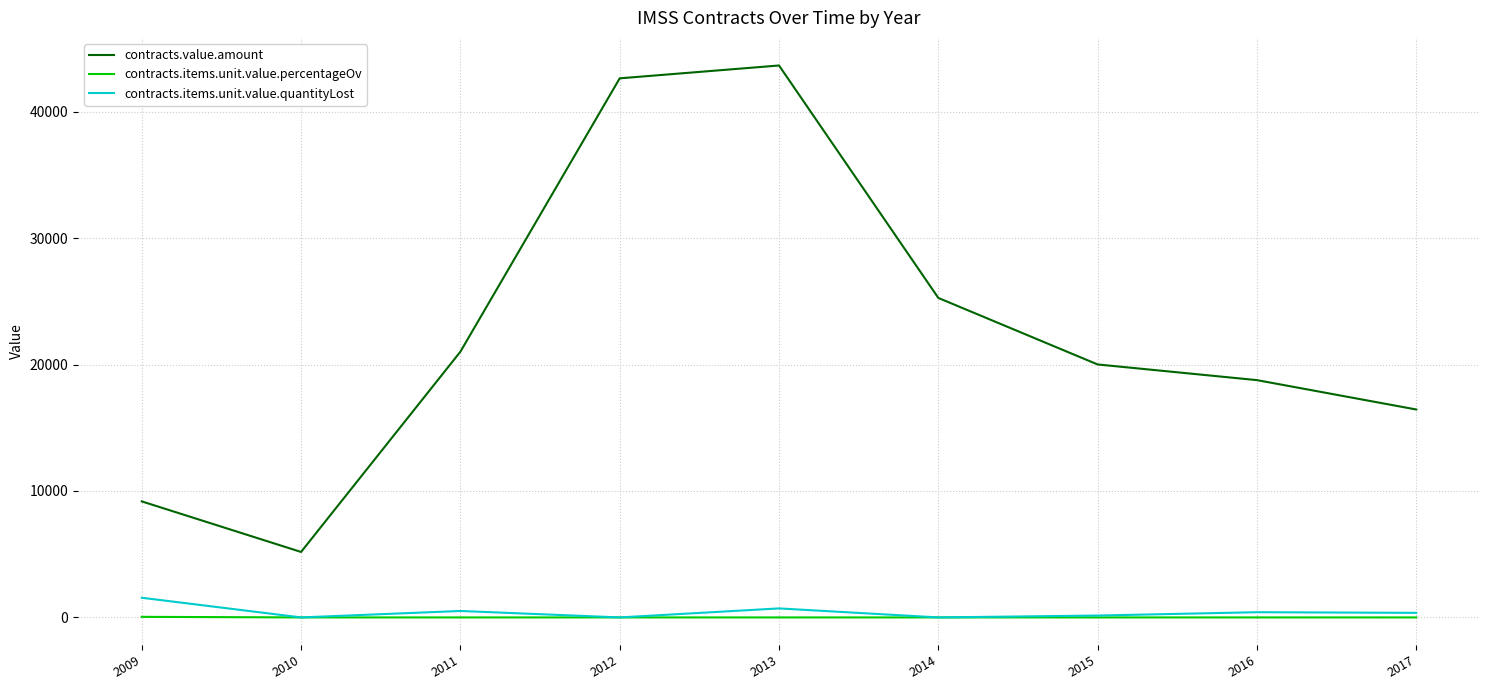

What is the spread (max minus min) of values at 2009?

9131.9